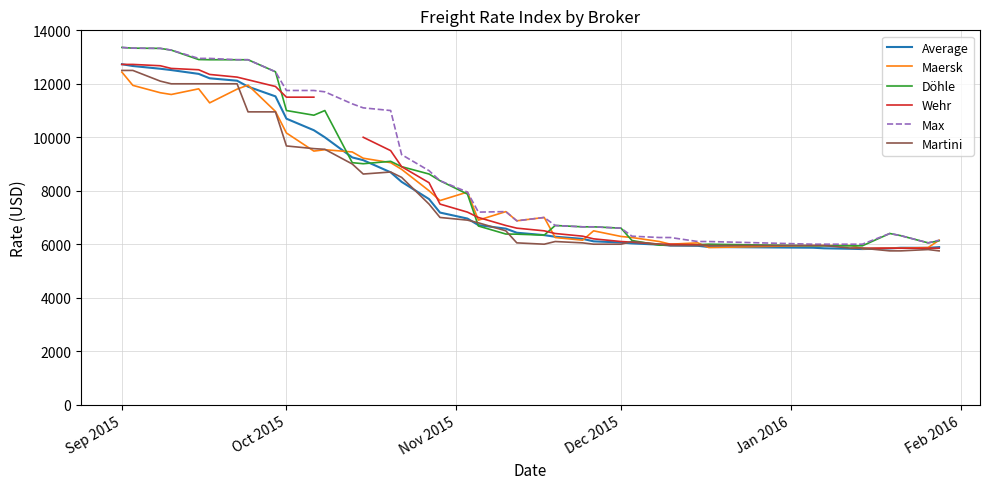

True or false: Max has a value of 13360 at Sep 2015.

True